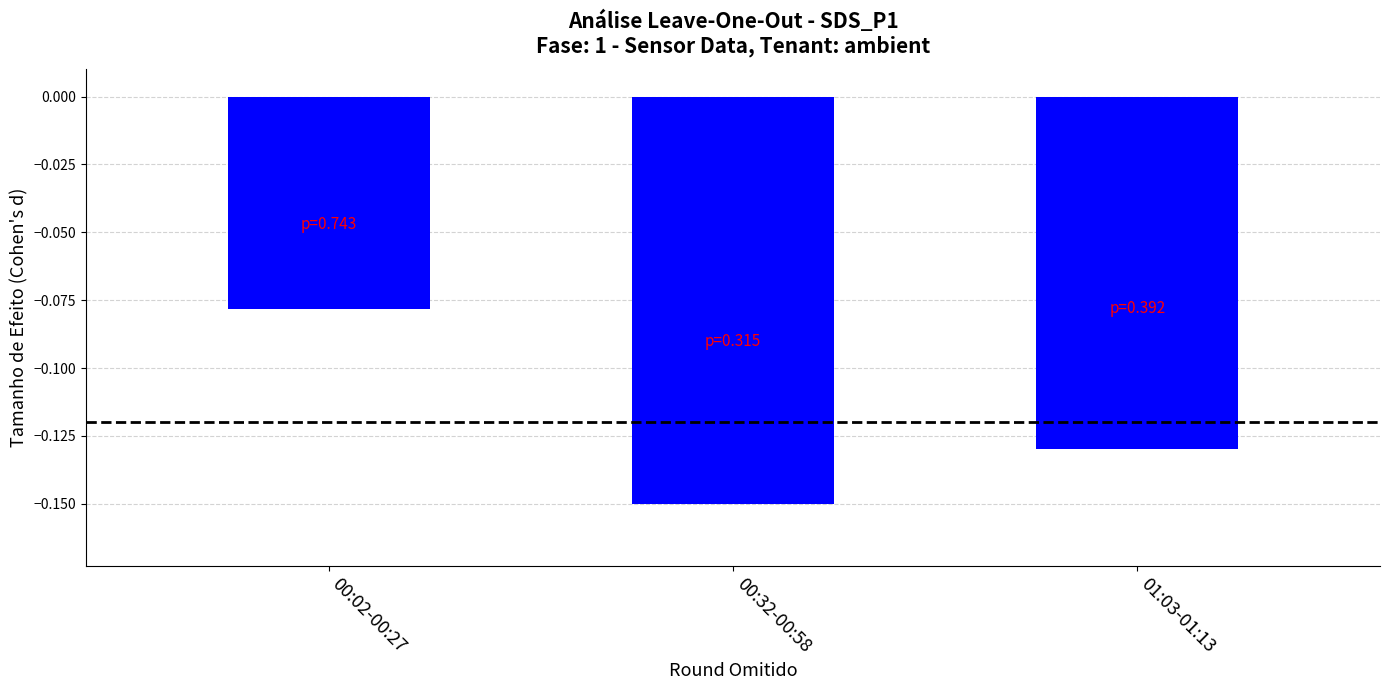

Between 00:32-00:58 and 01:03-01:13, which is larger?

01:03-01:13